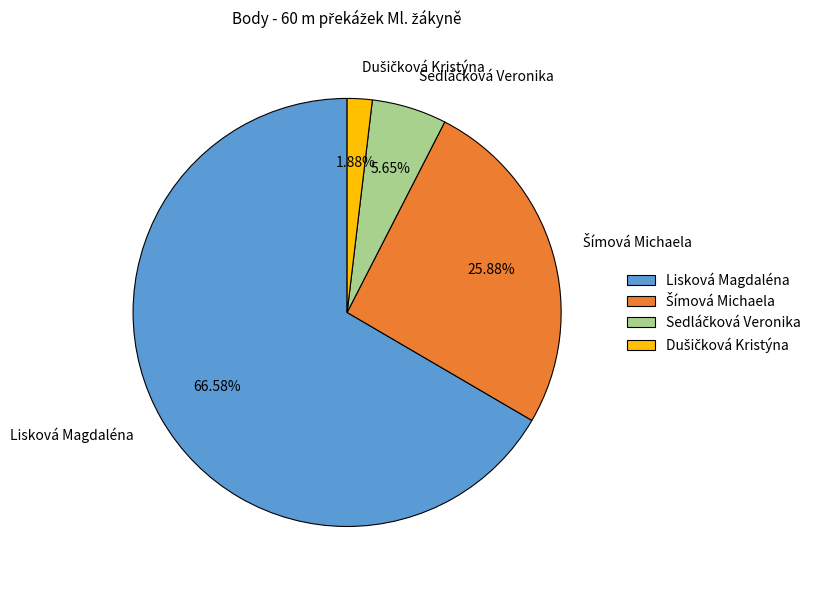

Which category has the biggest portion of the pie?

Lisková Magdaléna